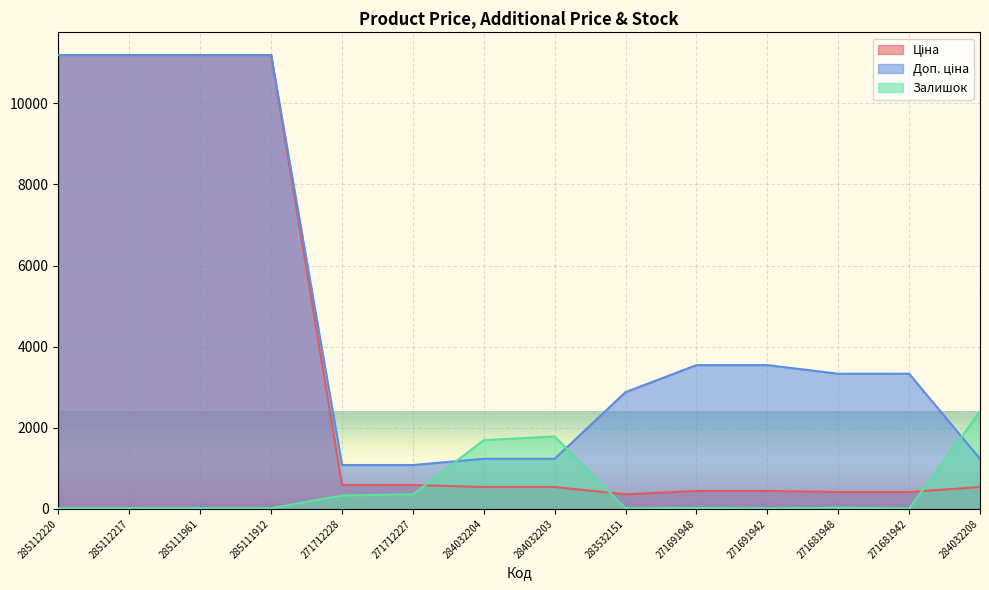

What is the label of the 13th point from the right?

285112217